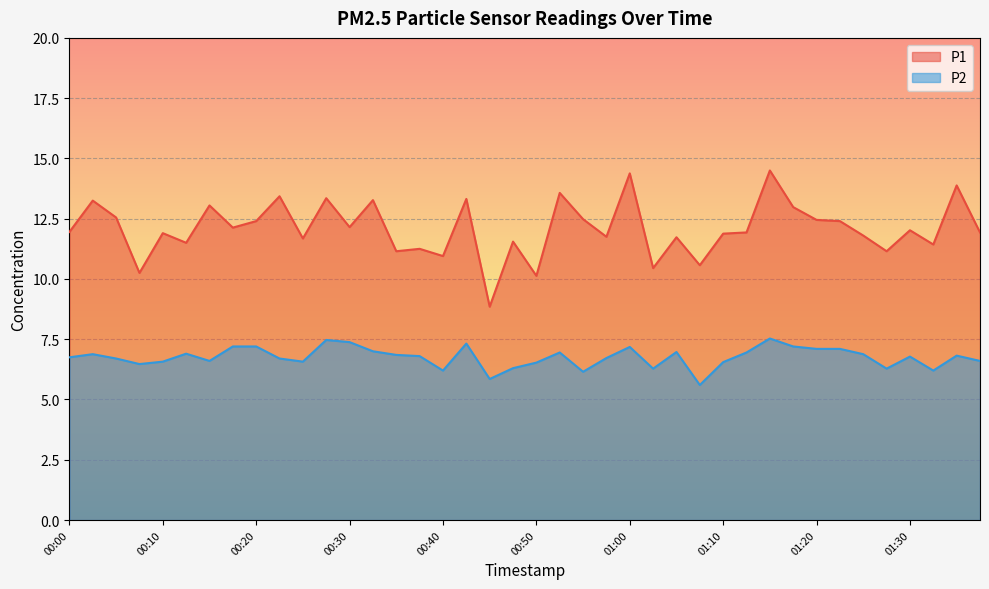

Rank the series by their maximum value, from lowest to highest.

P2, P1